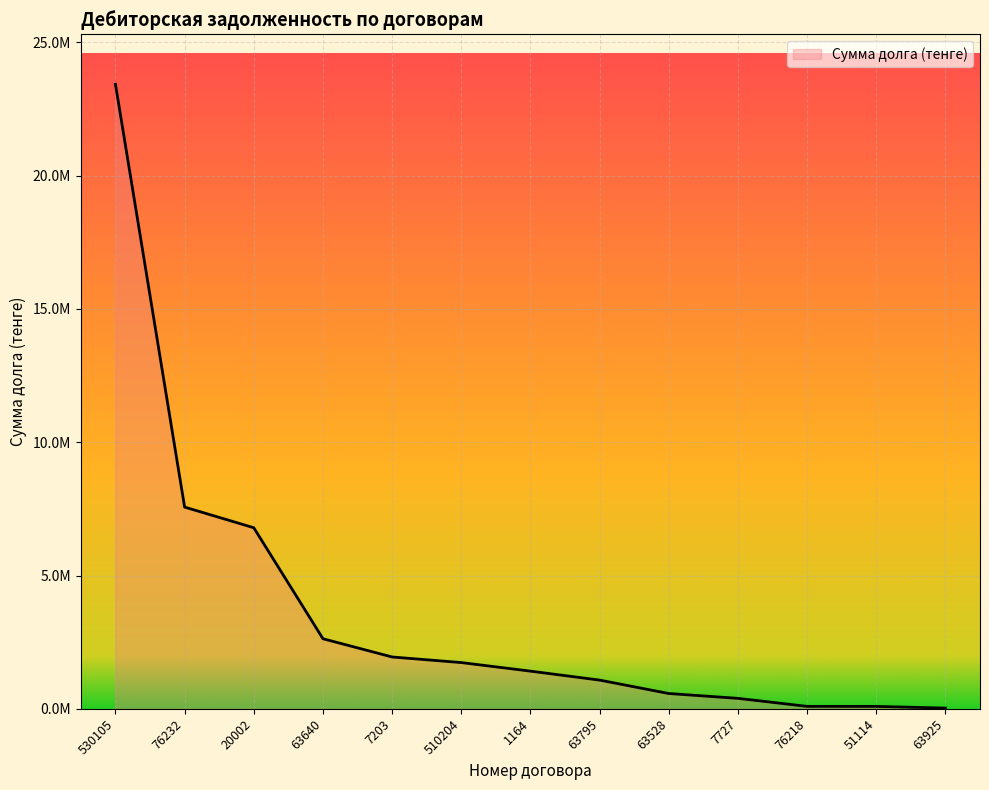

Is this an area chart (filled region under the line)?

Yes